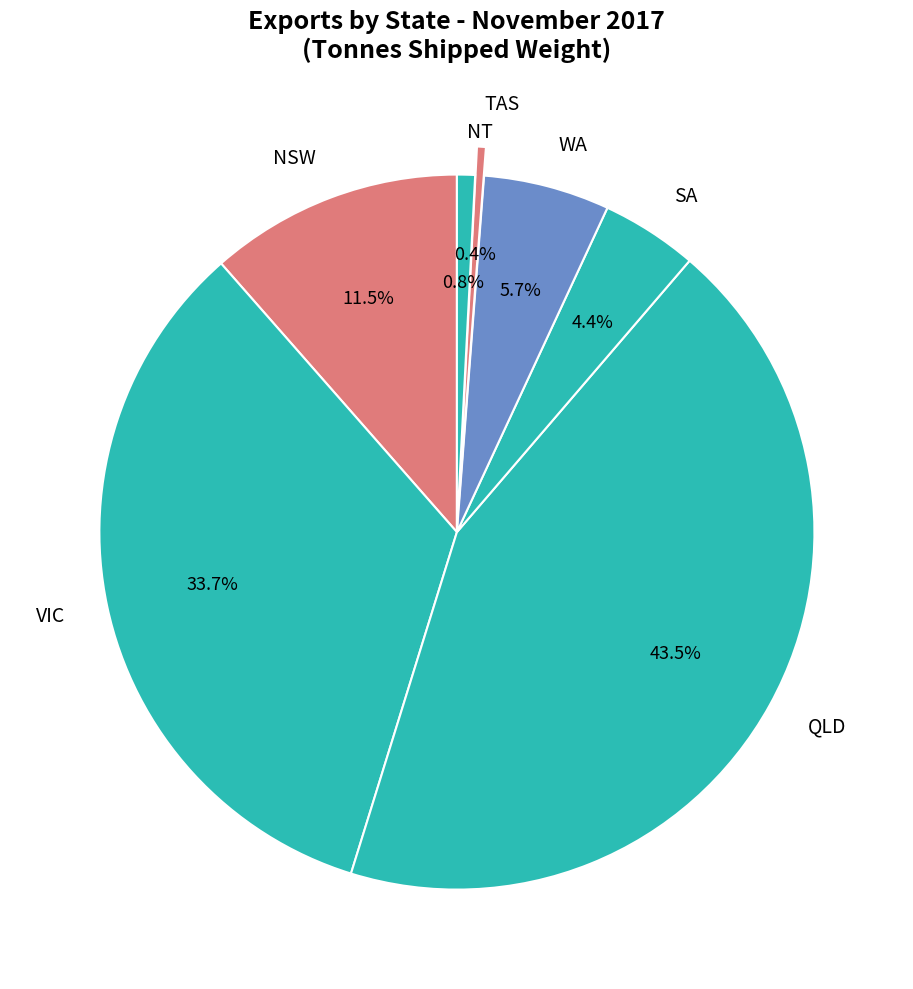

Count the number of slices in the pie.

7